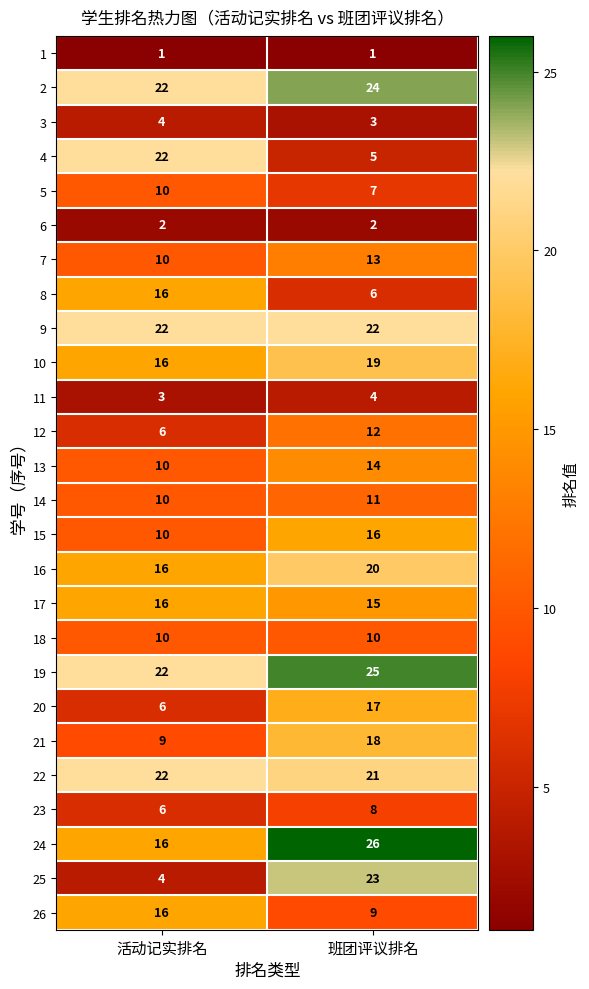

Is the value of 9 at 班团评议排名 greater than the value of 2 at 班团评议排名?

No